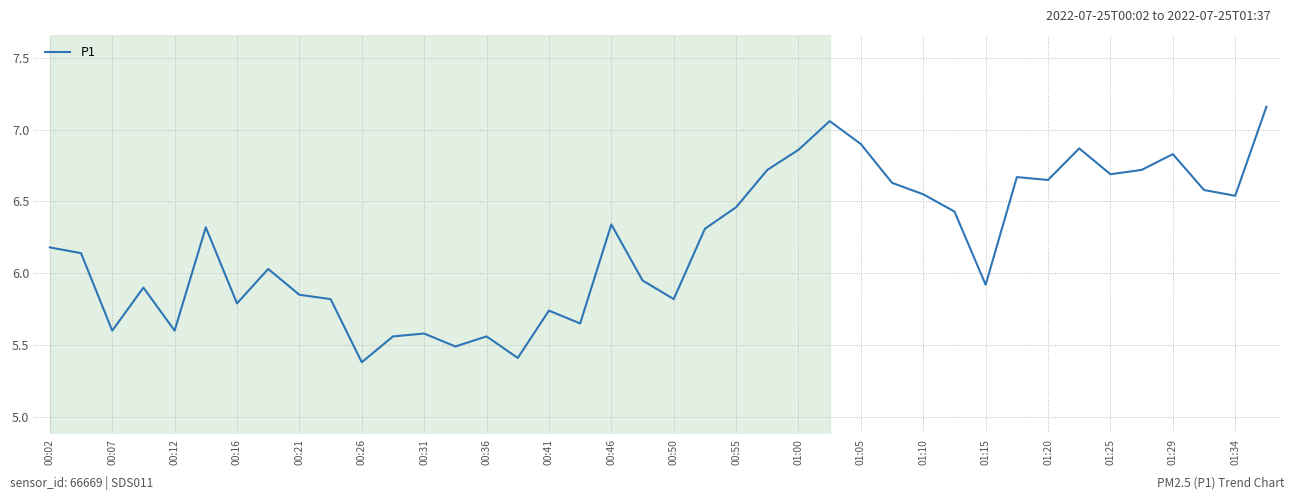

What is the difference between the maximum and minimum values?

1.8